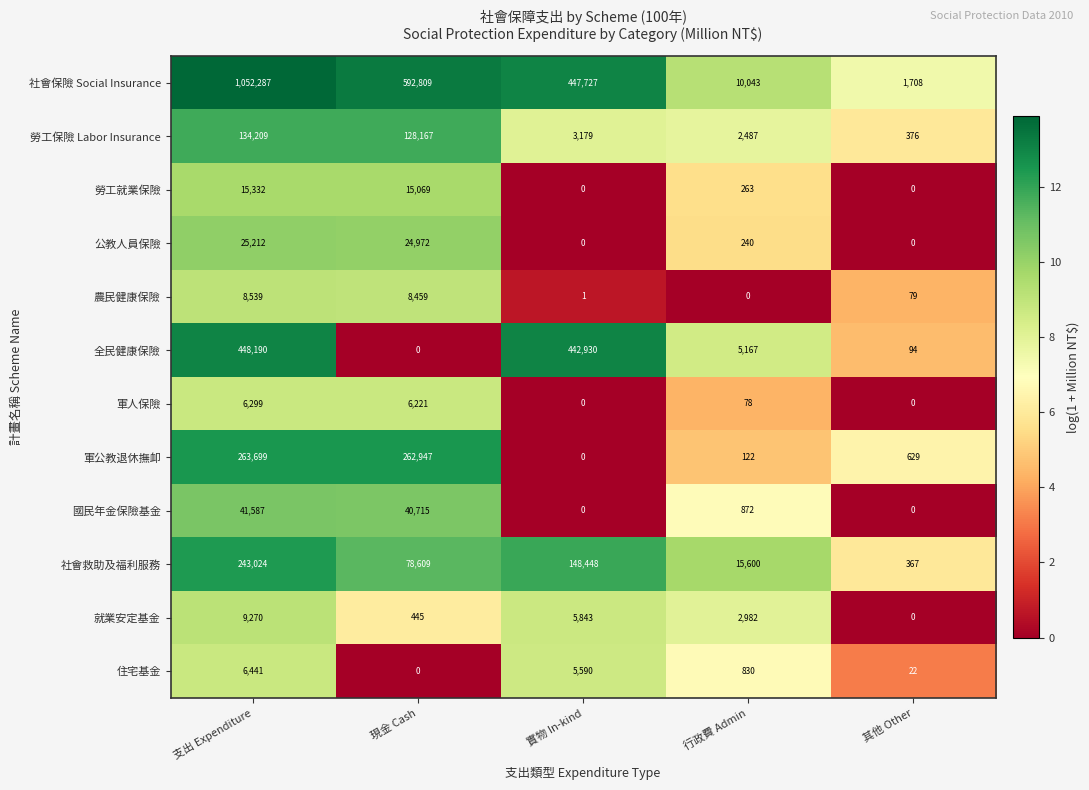

True or false: 全民健康保險 has a value of 94 at 其他 Other.

True